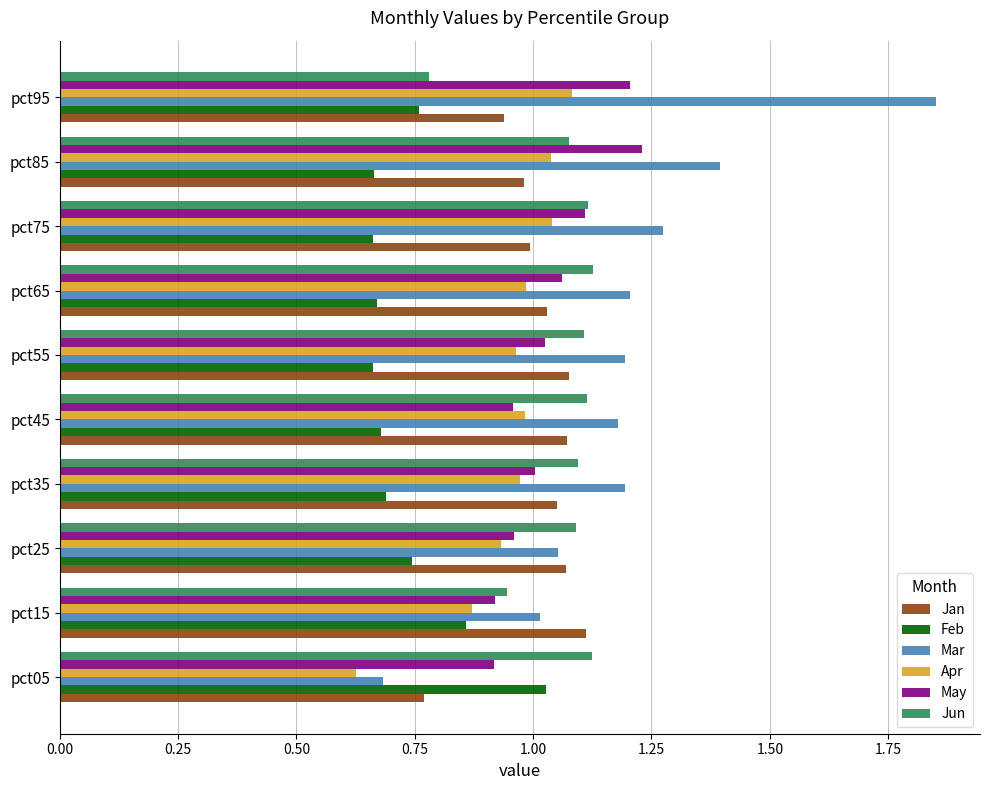

At which category is the sum across all series the highest?

pct95